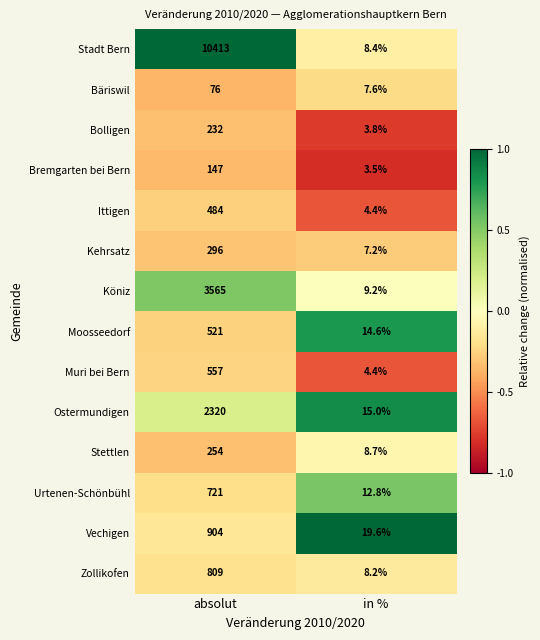

What is the total value across all series at absolut?

21299.0